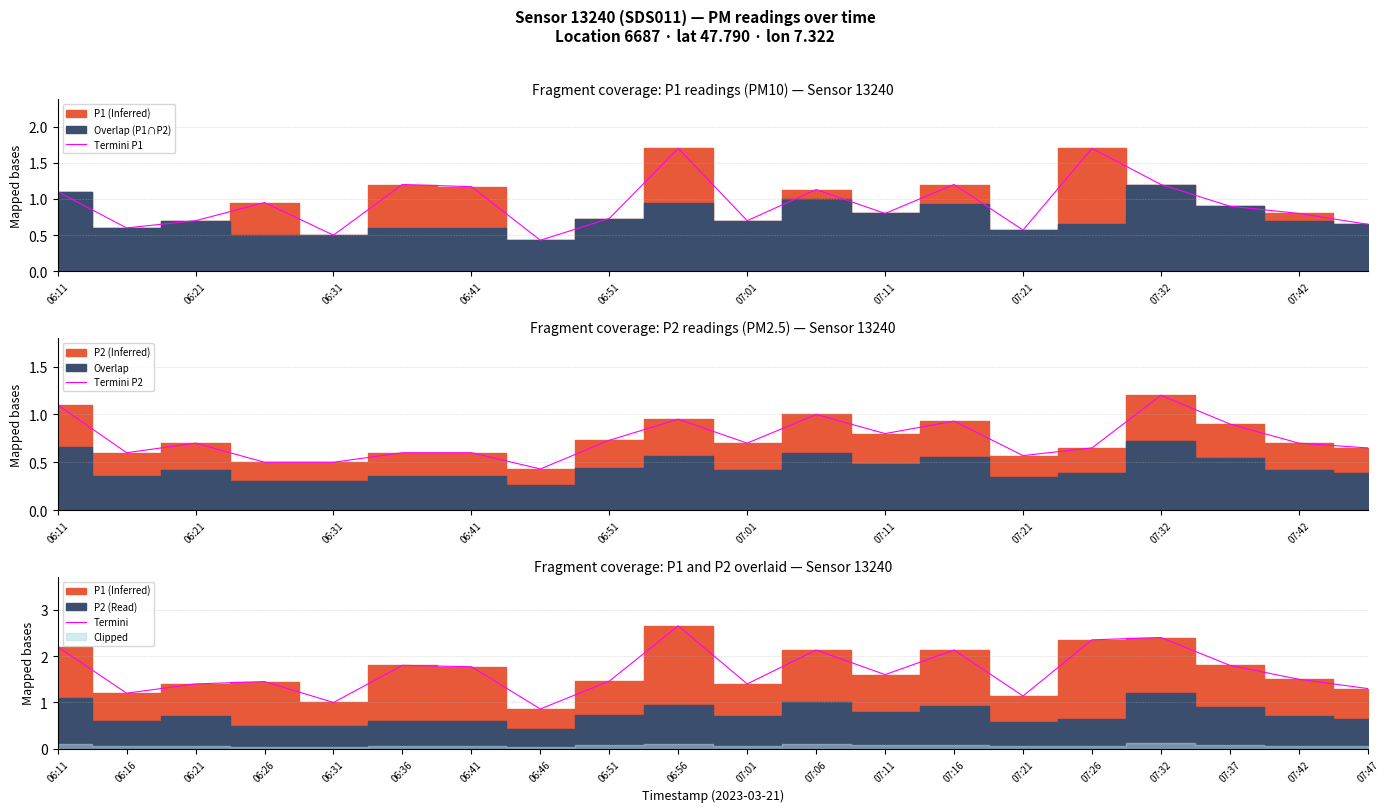

True or false: Termini P1 has a value of 0.3 at 06:31.

False